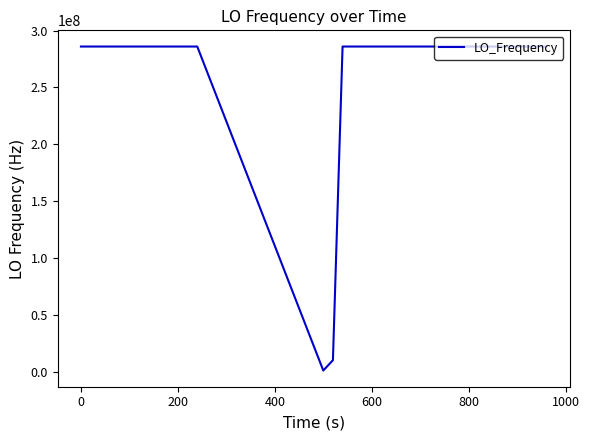

What is the greatest value displayed?

286047017.8